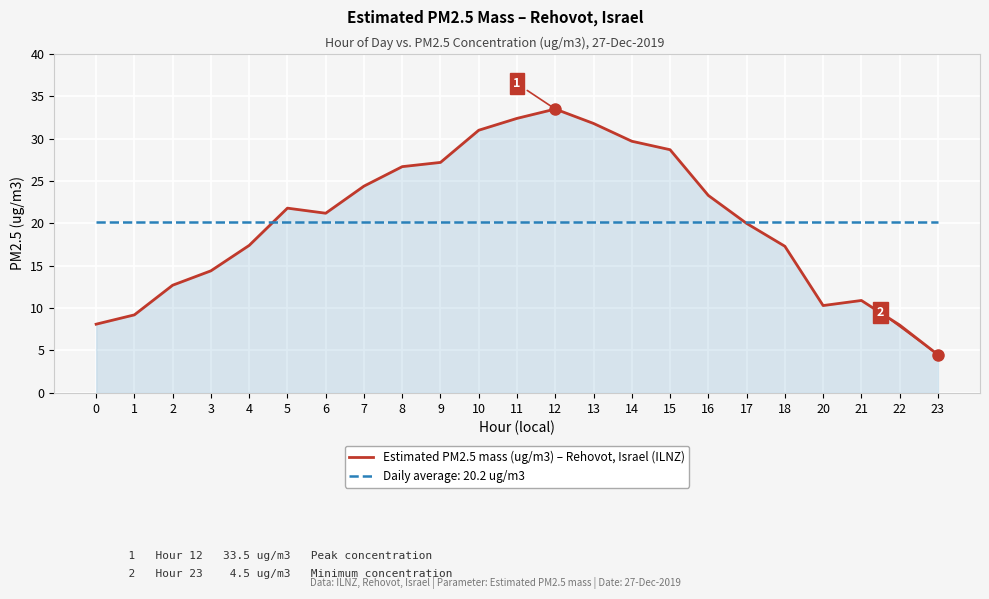

Rank the series at 21 from lowest to highest value.

Estimated PM2.5 mass (ug/m3) – Rehovot, Israel (ILNZ), Daily average: 20.2 ug/m3